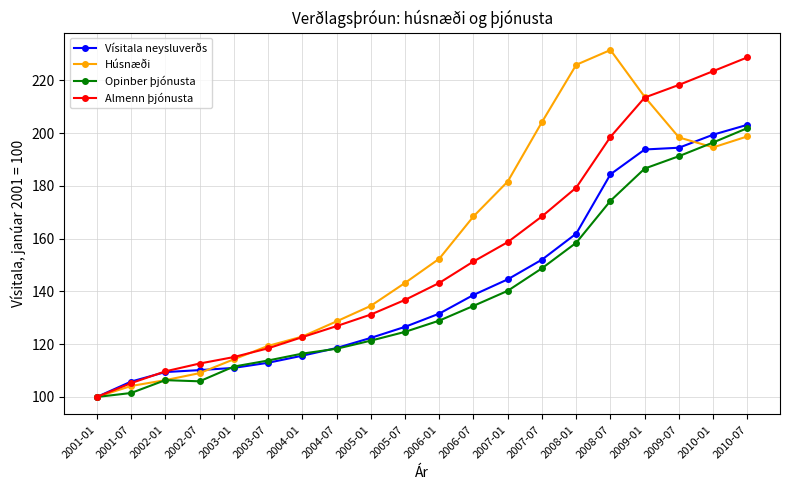

At how many categories does at least one series exceed 225?

3